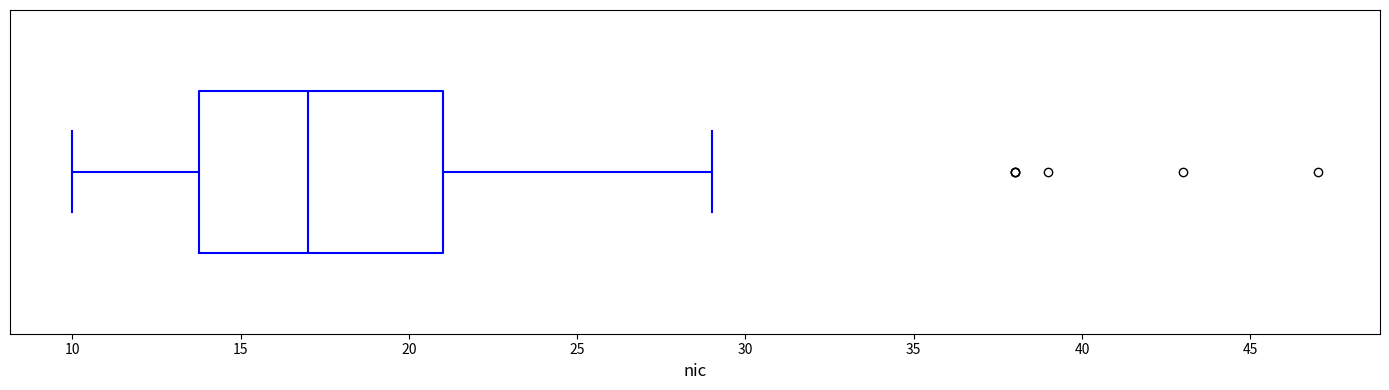

Transcribe this box plot: give where the median line is, the range the box spans, and where the two whiskers end, as read against the x-axis. The values are not printed on the chart, so give them approximately, as read against the axis.

median 17, box 14 to 21, whiskers 10 to 29